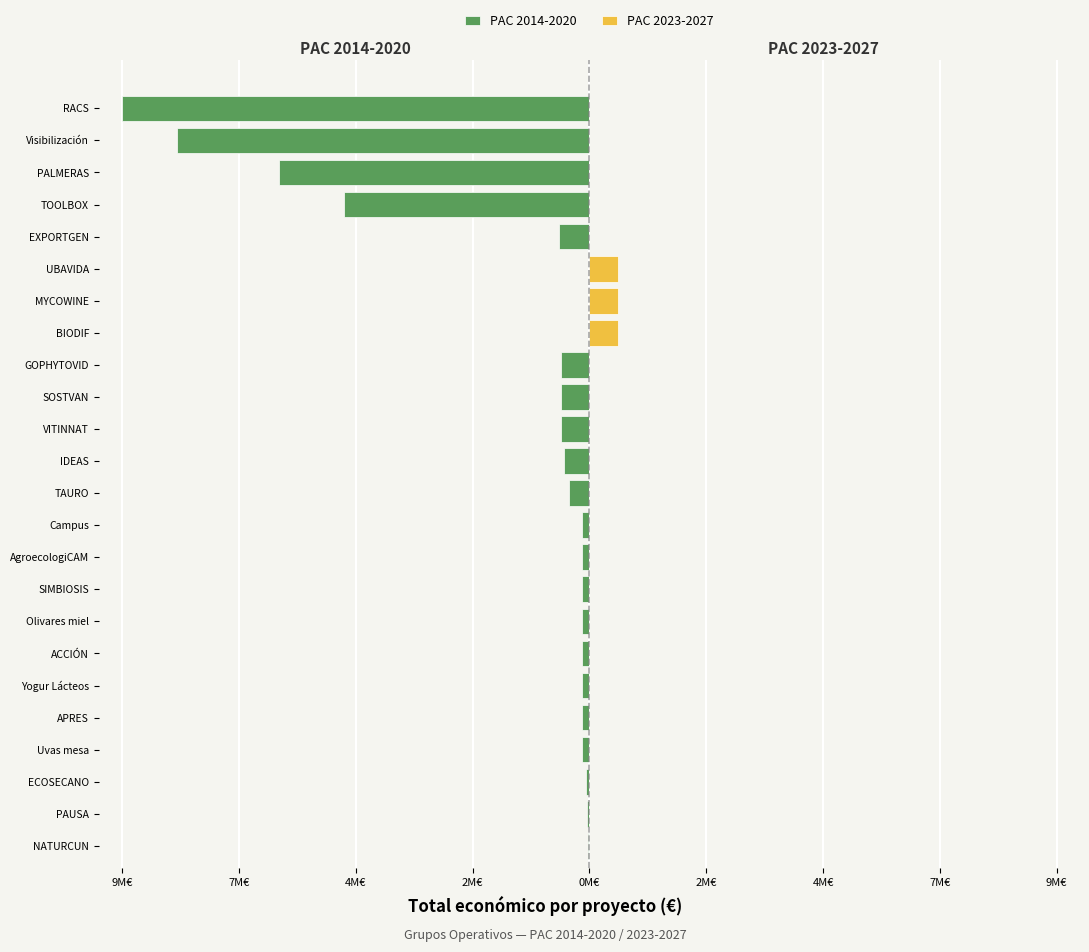

The PAC 2023-2027 series shows 0 at SIMBIOSIS. True or false?

True